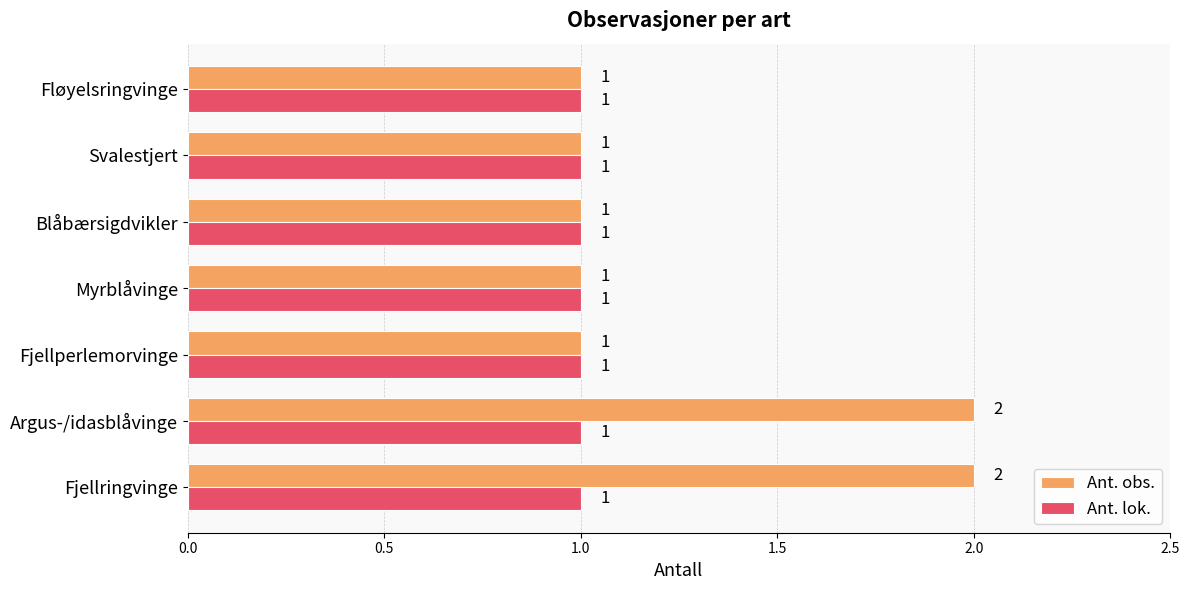

Which series has the largest total across all categories?

Ant. obs.